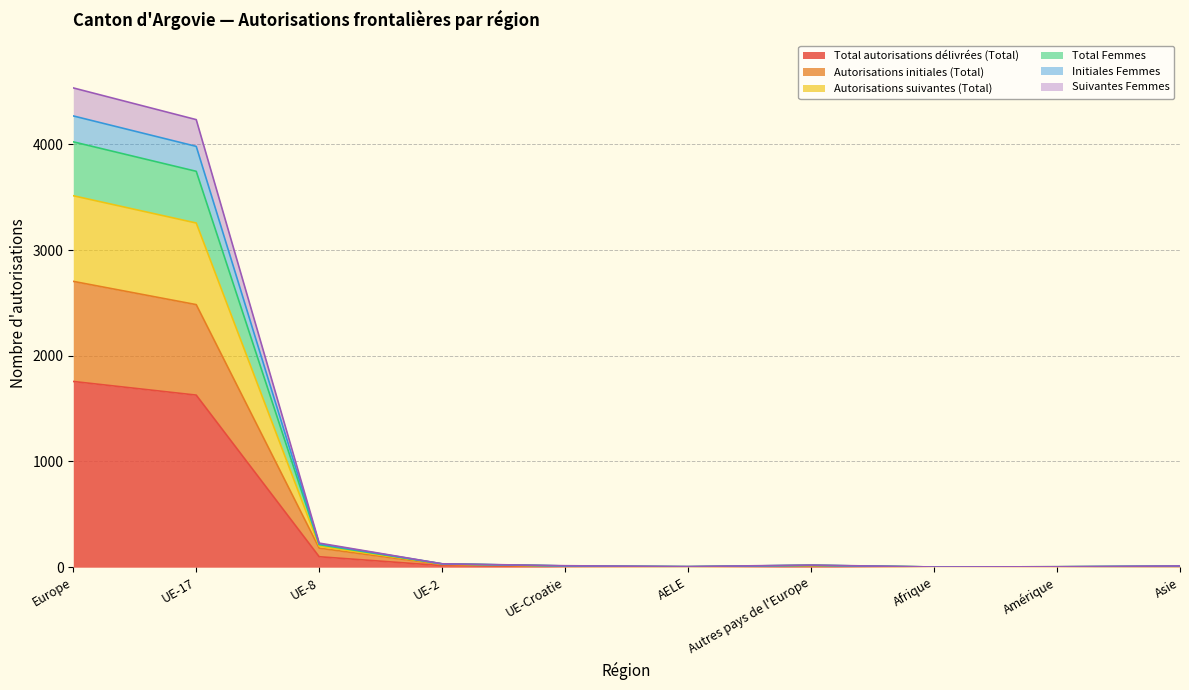

The Initiales Femmes series shows 3 at Asie. True or false?

False